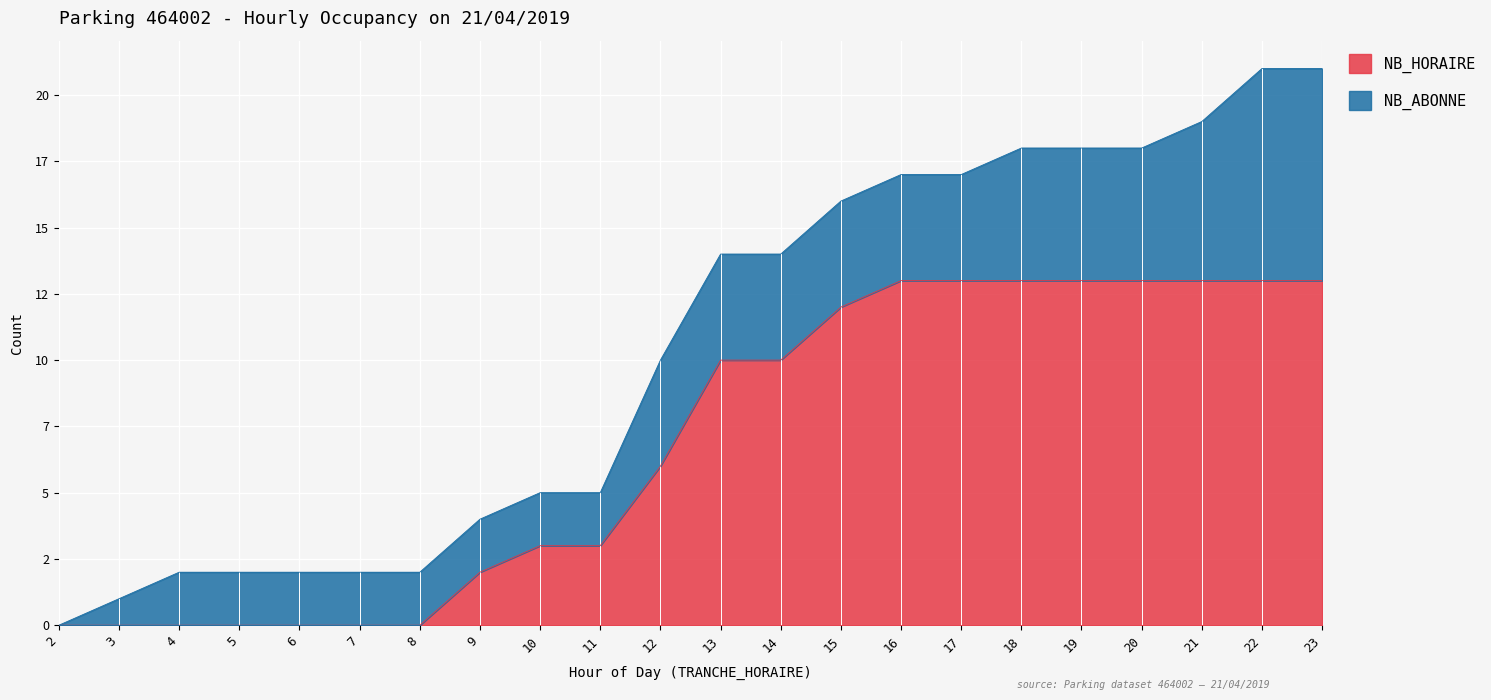

Rank the categories by value from lowest to highest.

2, 3, 4, 5, 6, 7, 8, 9, 10, 11, 12, 13, 14, 15, 16, 17, 18, 19, 20, 21, 22, 23